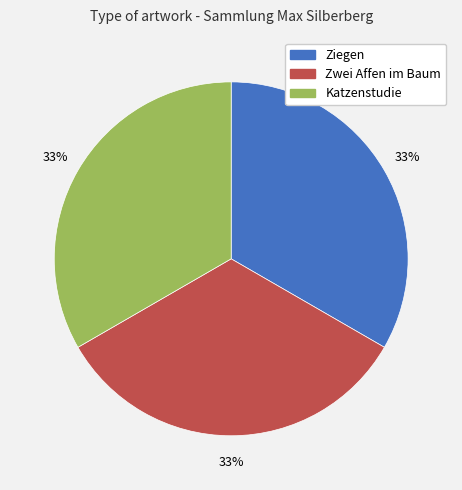

How many segments does this pie chart have?

3